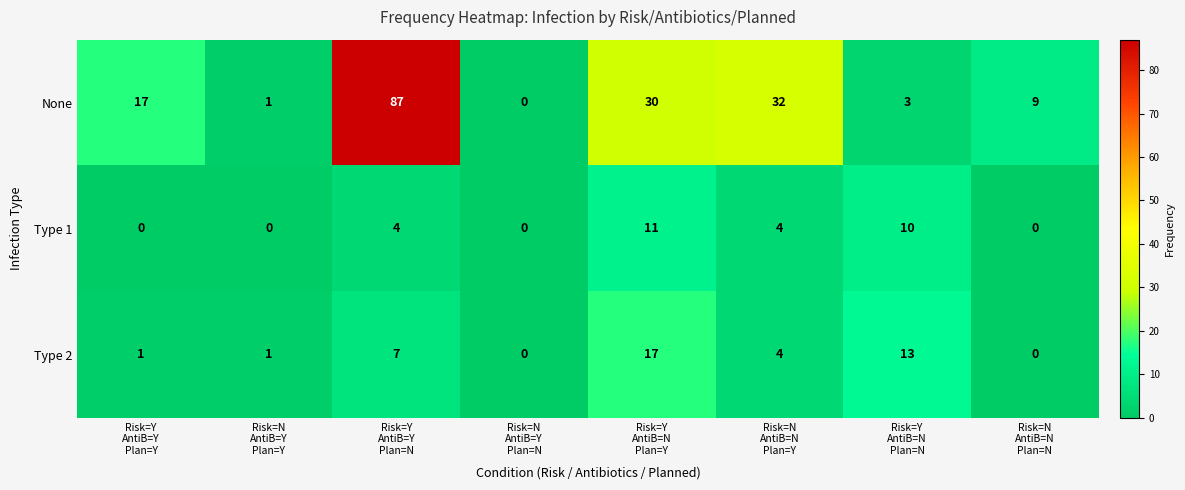

At how many categories does at least one series exceed 10?

5